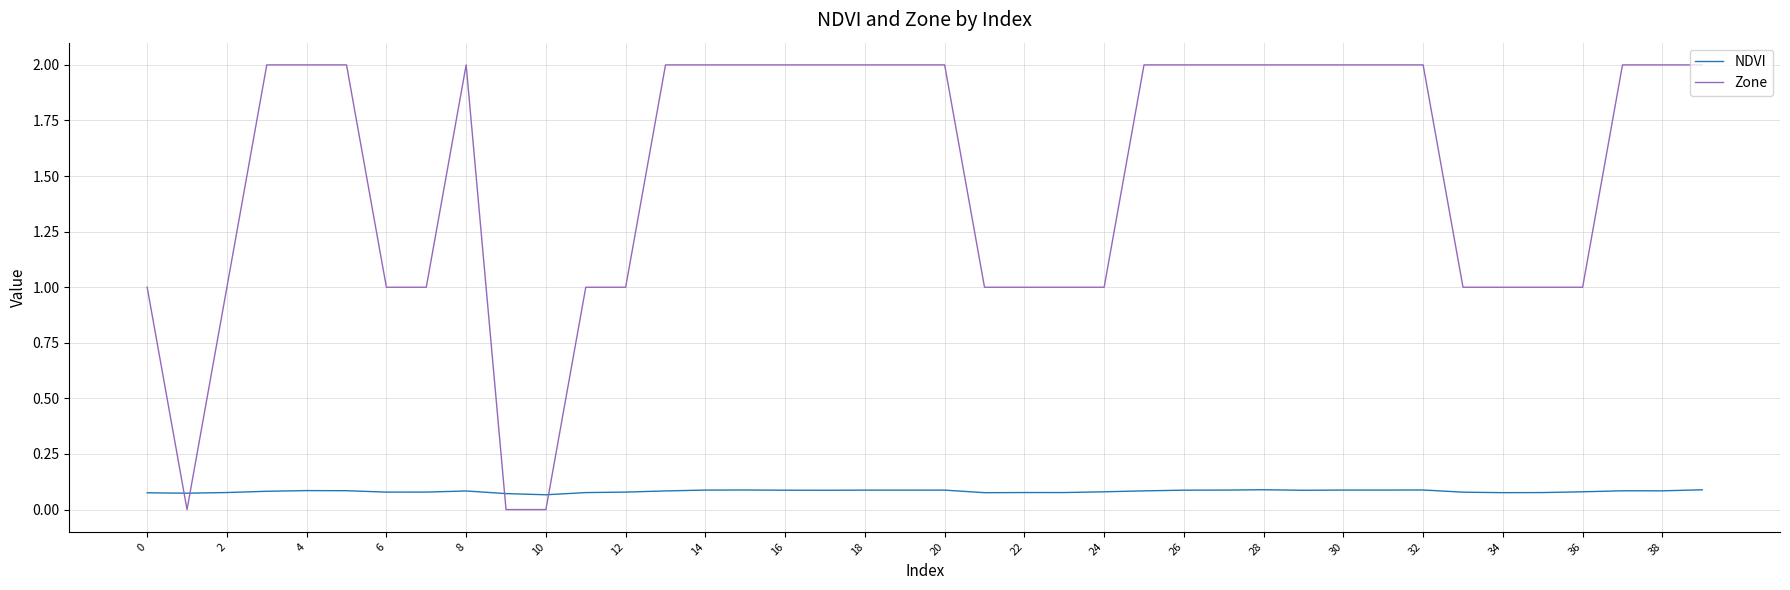

Rank the series by their average value, from lowest to highest.

NDVI, Zone